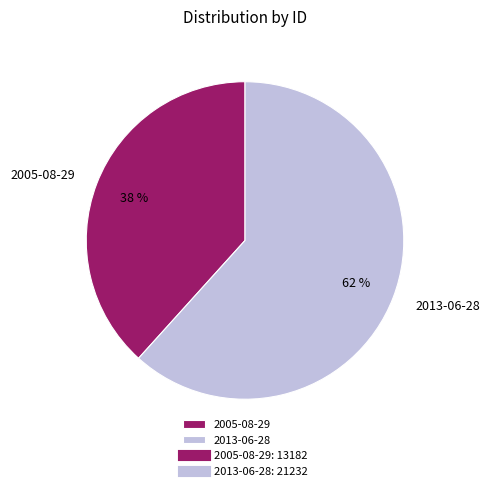

What percentage is the 2005-08-29 slice, to the nearest percent?

38%